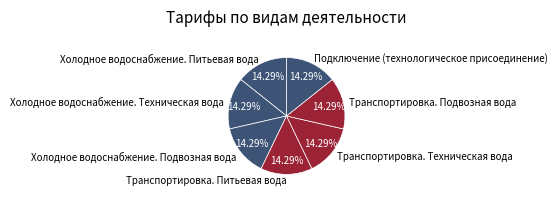

What is the total percentage of Подключение (технологическое присоединение) and Транспортировка. Питьевая вода?

28.6%